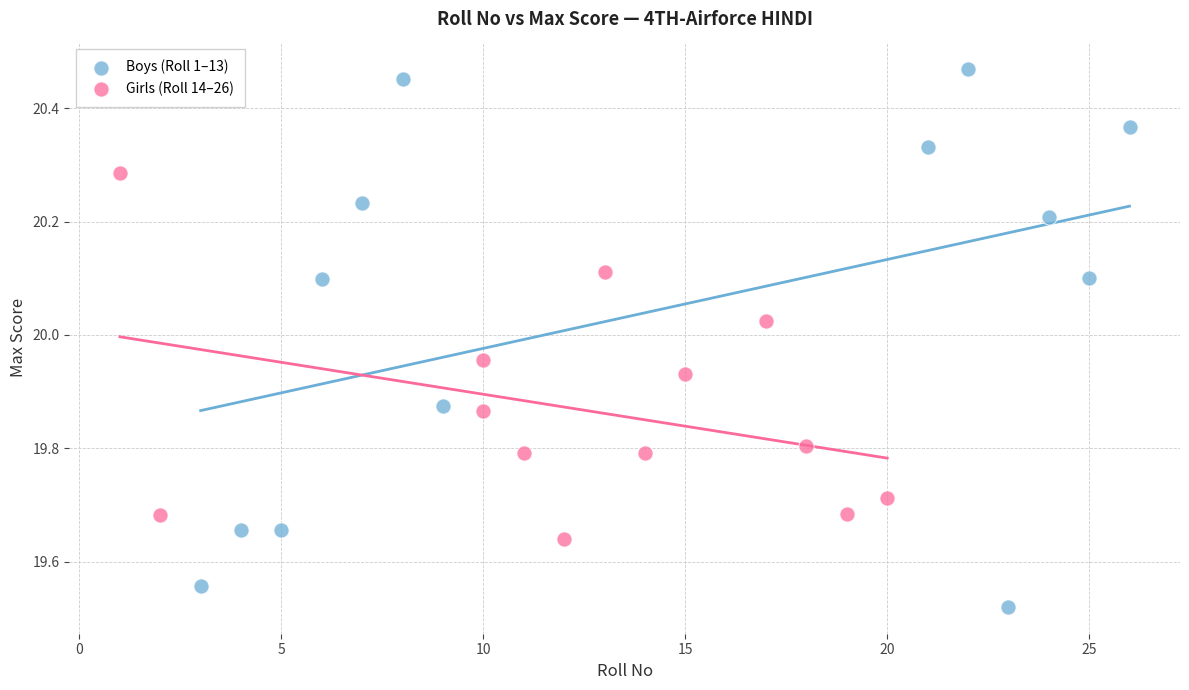

Which series reaches the maximum Y coordinate?

Boys (Roll 1–13)